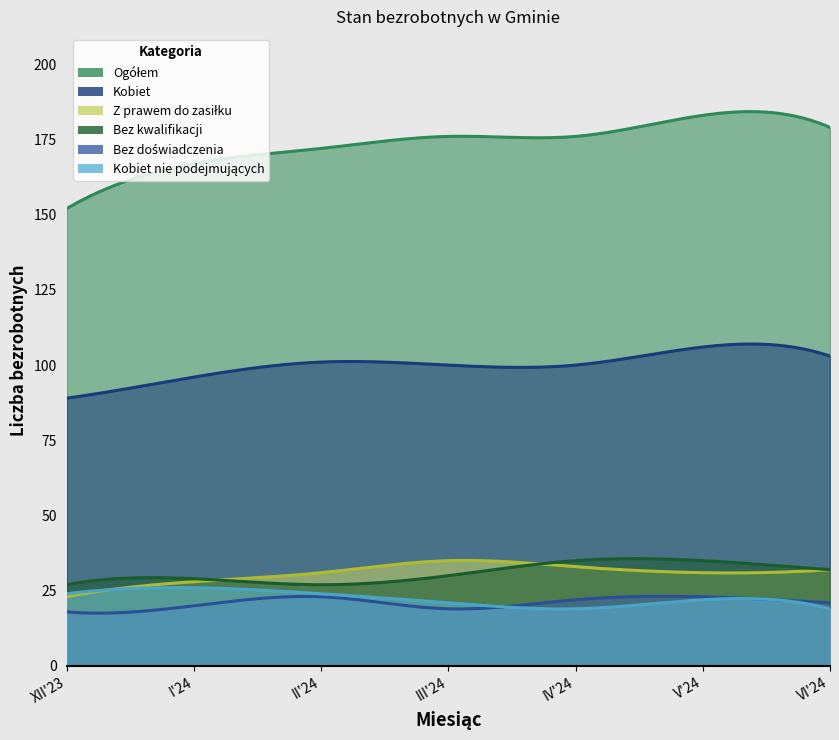

At which label does Liczba bezrobotnych bez doświadczenia zawodowego first exceed 21?

II'24